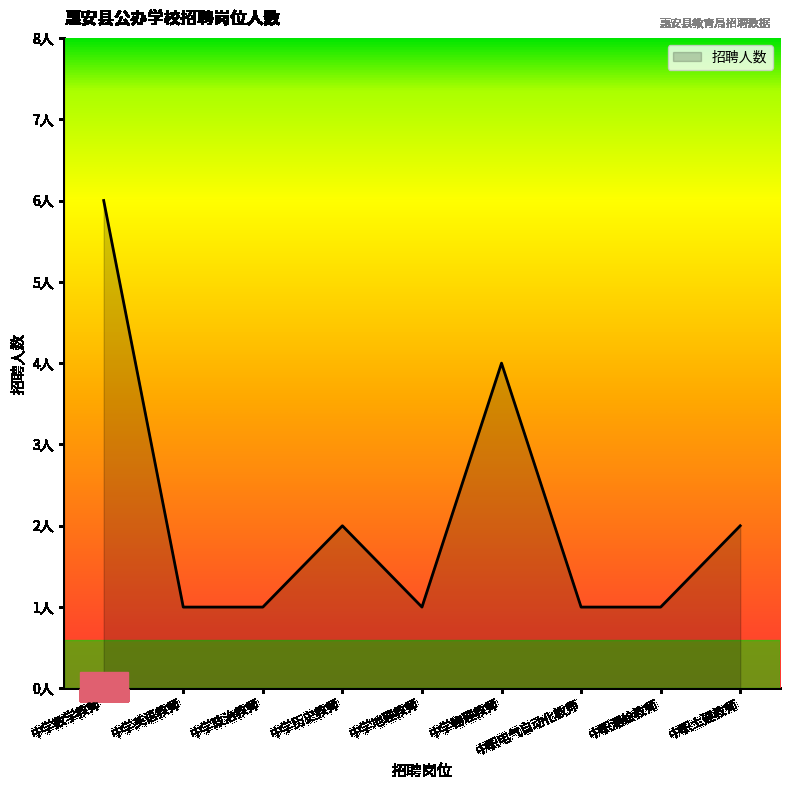

Which has a higher value, 中学政治教师 or 中职电气自动化教师?

中学政治教师